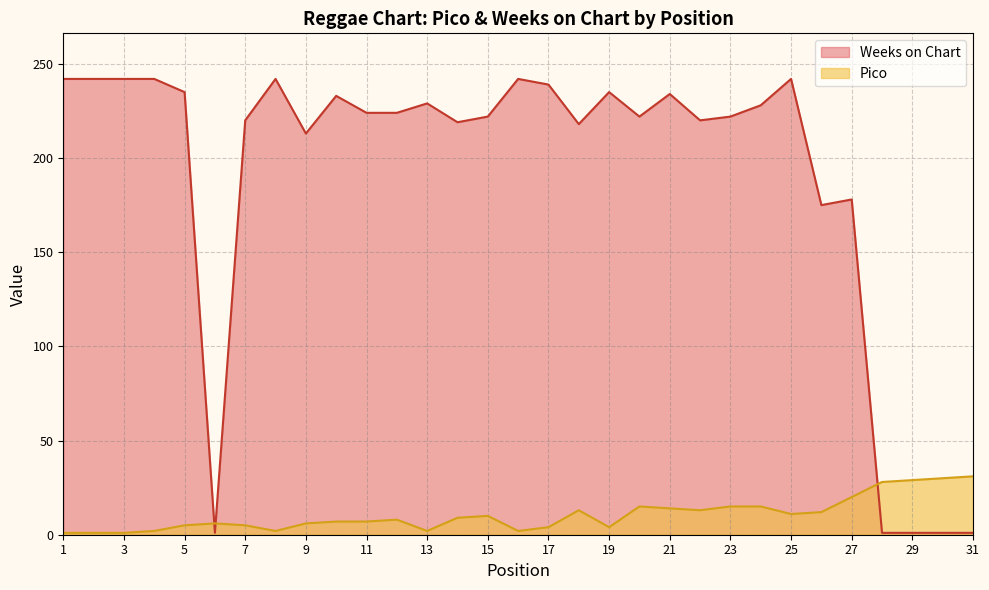

True or false: Pico and Weeks on Chart intersect in this chart.

True